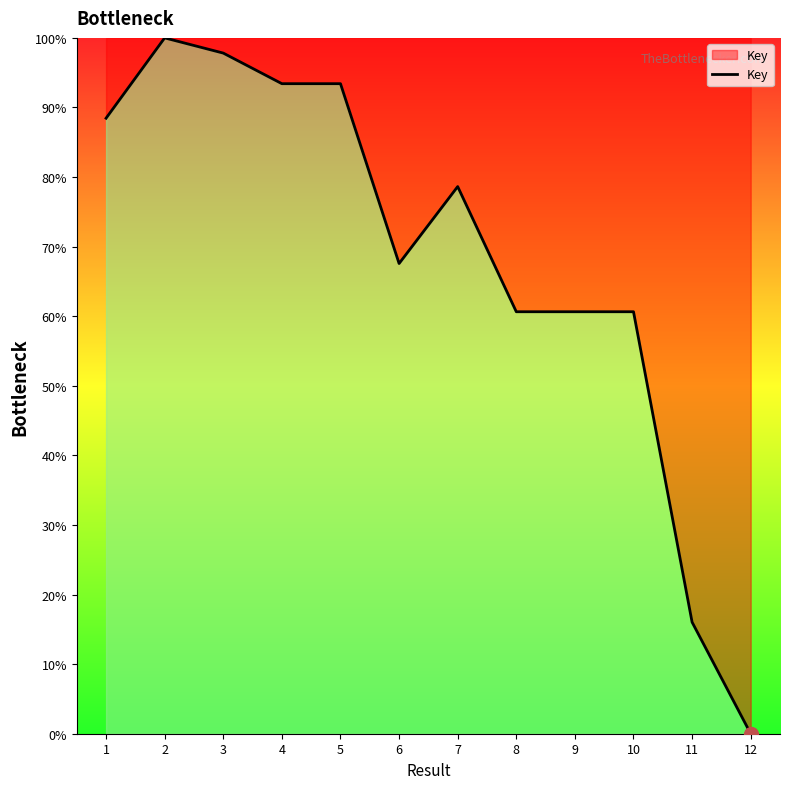

Reading left to right, list all the values displayed in this chart.

1=88.5	2=100.0	3=97.8	4=93.4	5=93.4	6=67.6	7=78.6	8=60.6	9=60.6	10=60.6	11=16.0	12=0.0